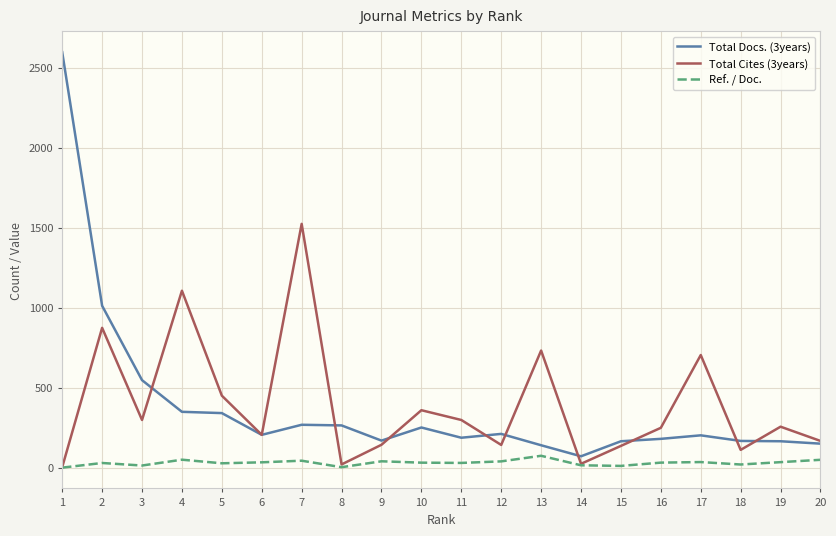

Is the value of Ref. / Doc. at 13 greater than the value of Total Docs. (3years) at 7?

No